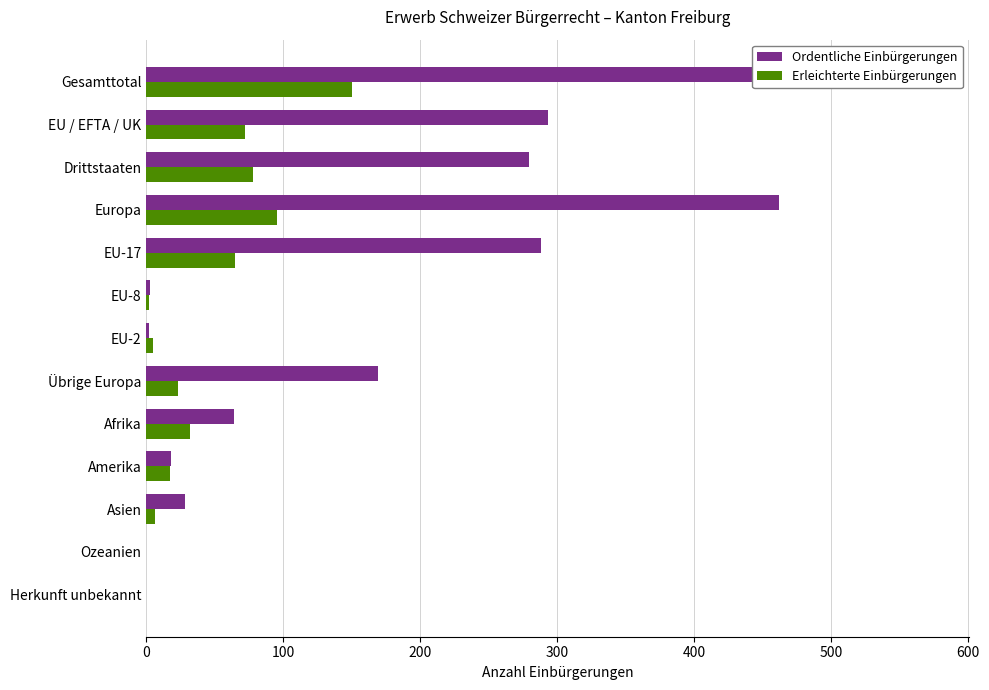

What is the sum of all Ordentliche Einbürgerungen values?

2178